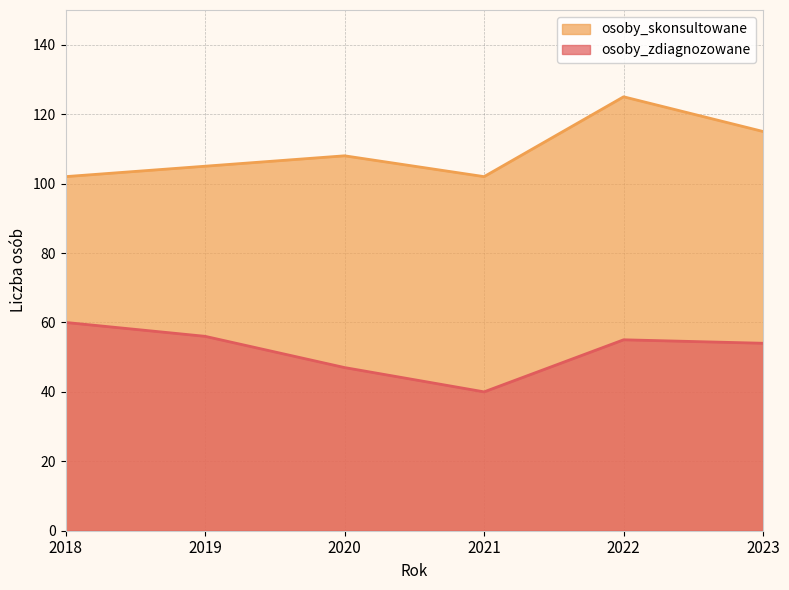

Reading right to left, list all the values displayed in this chart.

osoby_zdiagnozowane: 2023=54	2022=55	2021=40	2020=47	2019=56	2018=60
osoby_skonsultowane: 2023=115	2022=125	2021=102	2020=108	2019=105	2018=102